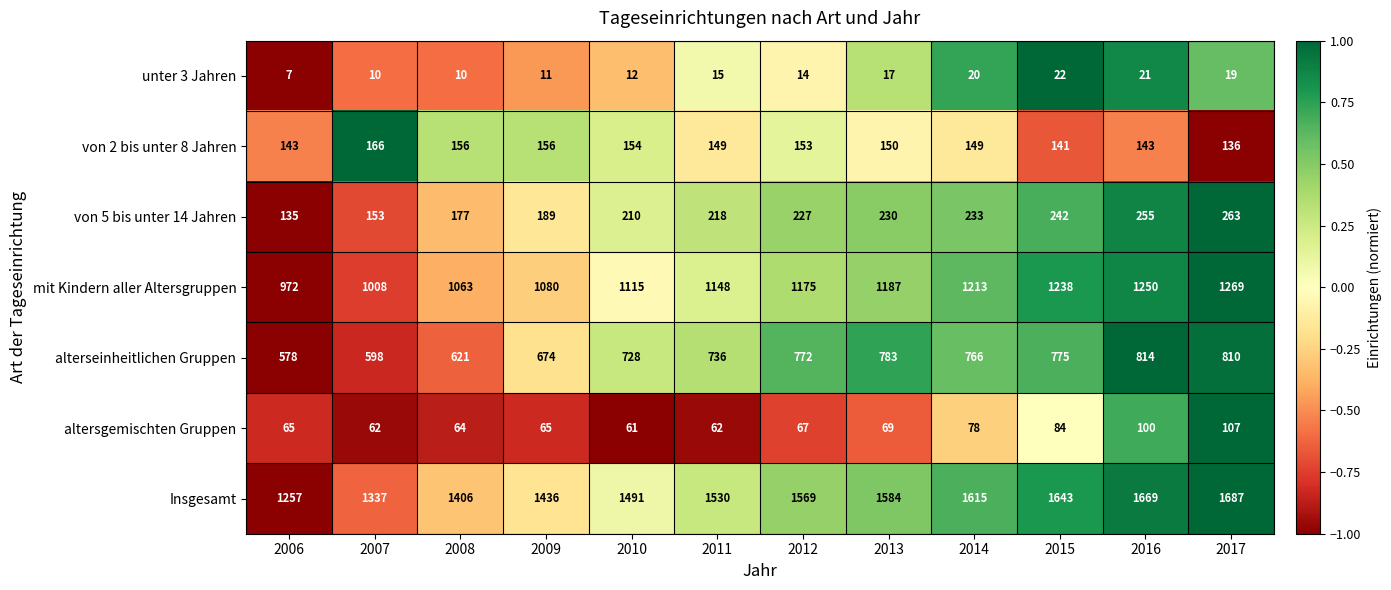

What is the difference between the Insgesamt values at 2011 and 2006?

273